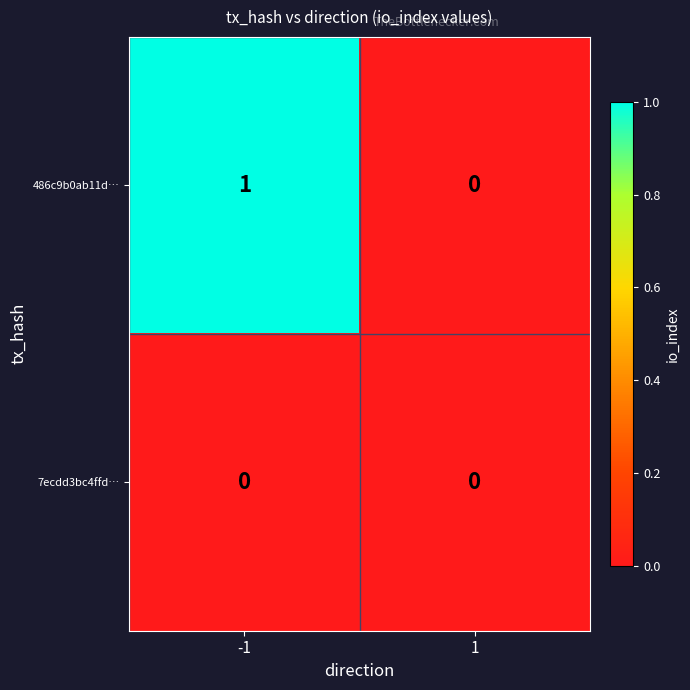

Which series has the largest range (max minus min)?

486c9b0ab11d…